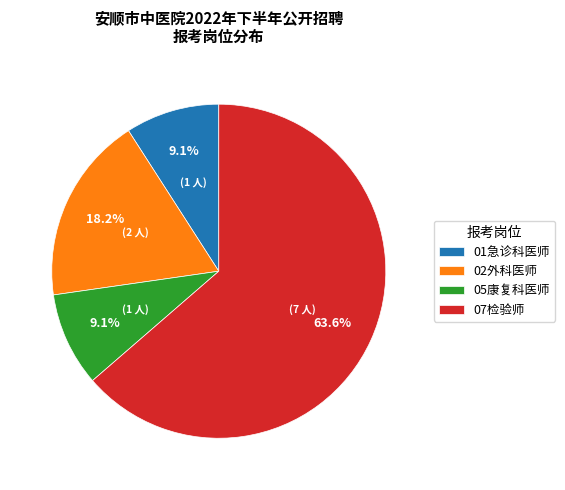

What is the largest slice in the pie chart?

07检验师